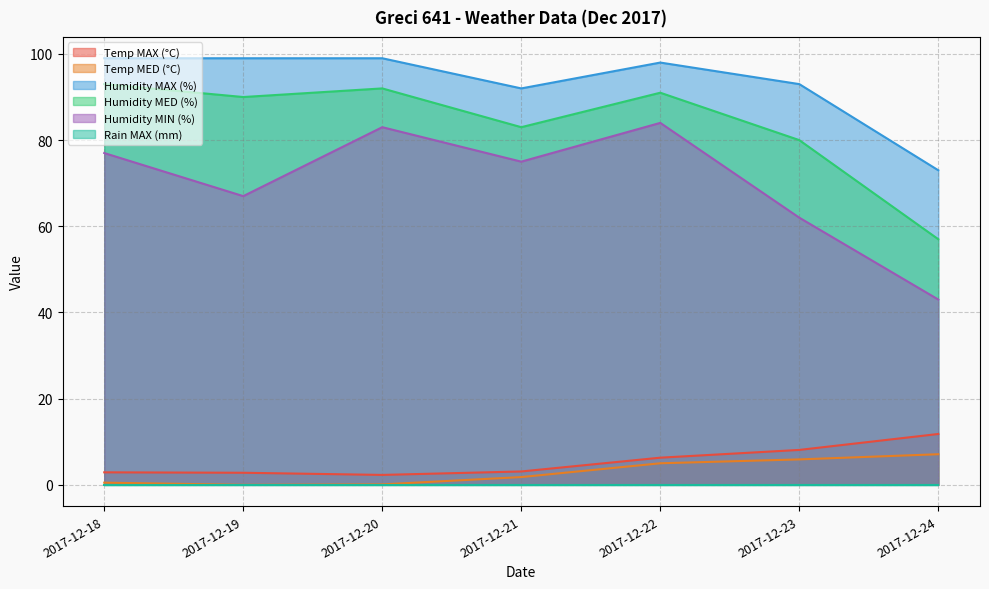

Where does the Temp MED (°C) series first go above 1?

2017-12-21